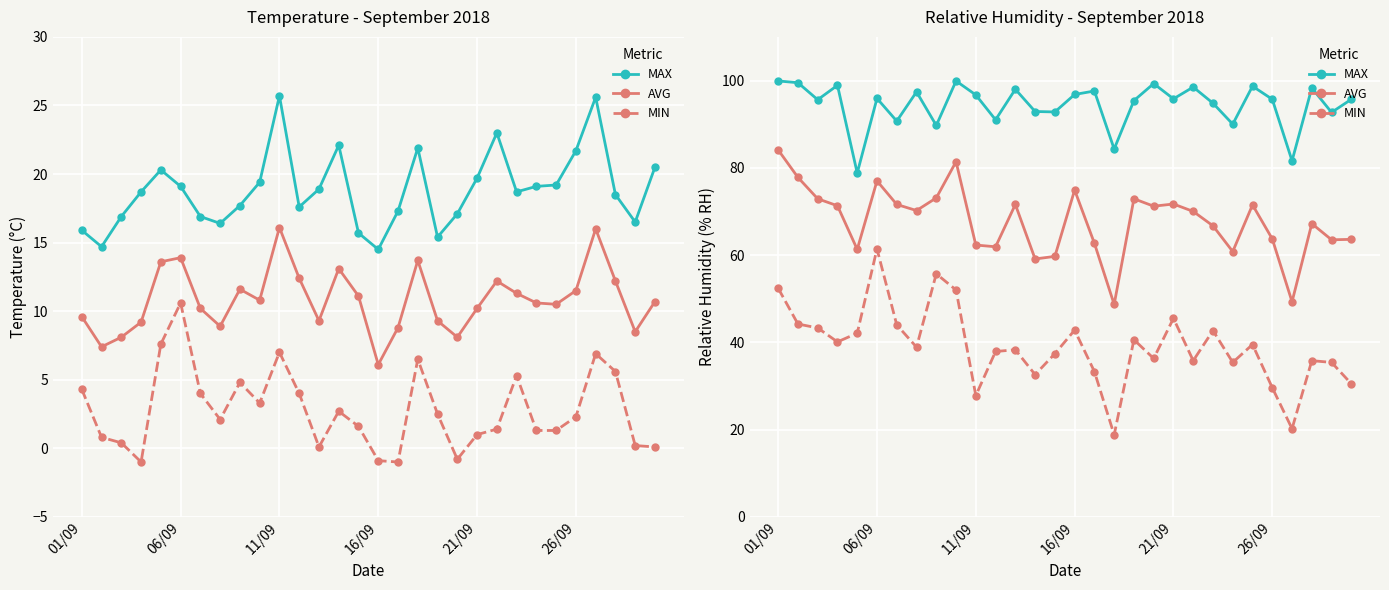

True or false: RH AVG has a value of 13.9 at 26/09.

False